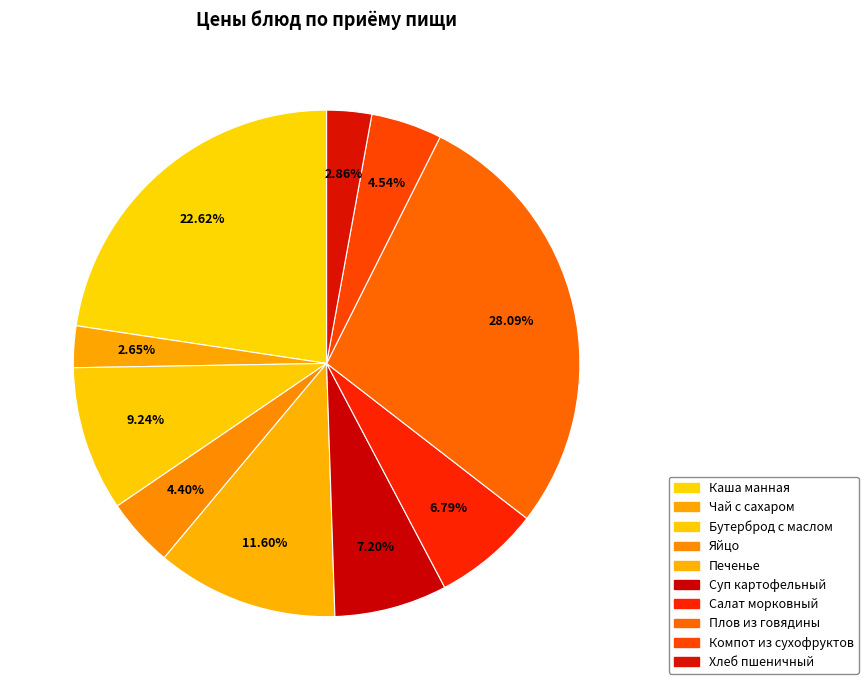

Is it true that Бутерброд с маслом is 1% of the pie?

False